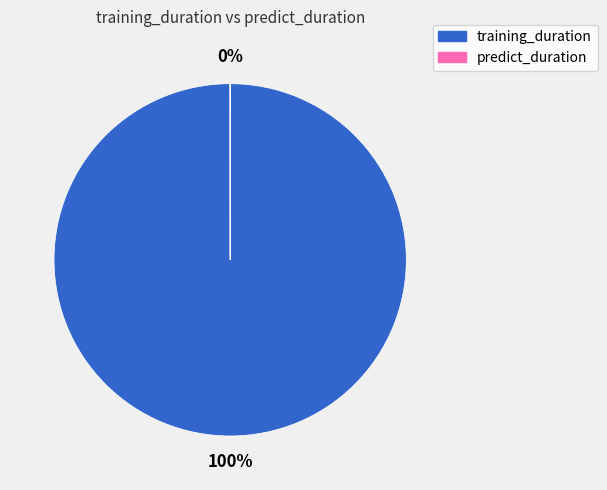

To the nearest percent, what is the difference between the largest and smallest slice percentages?

100%